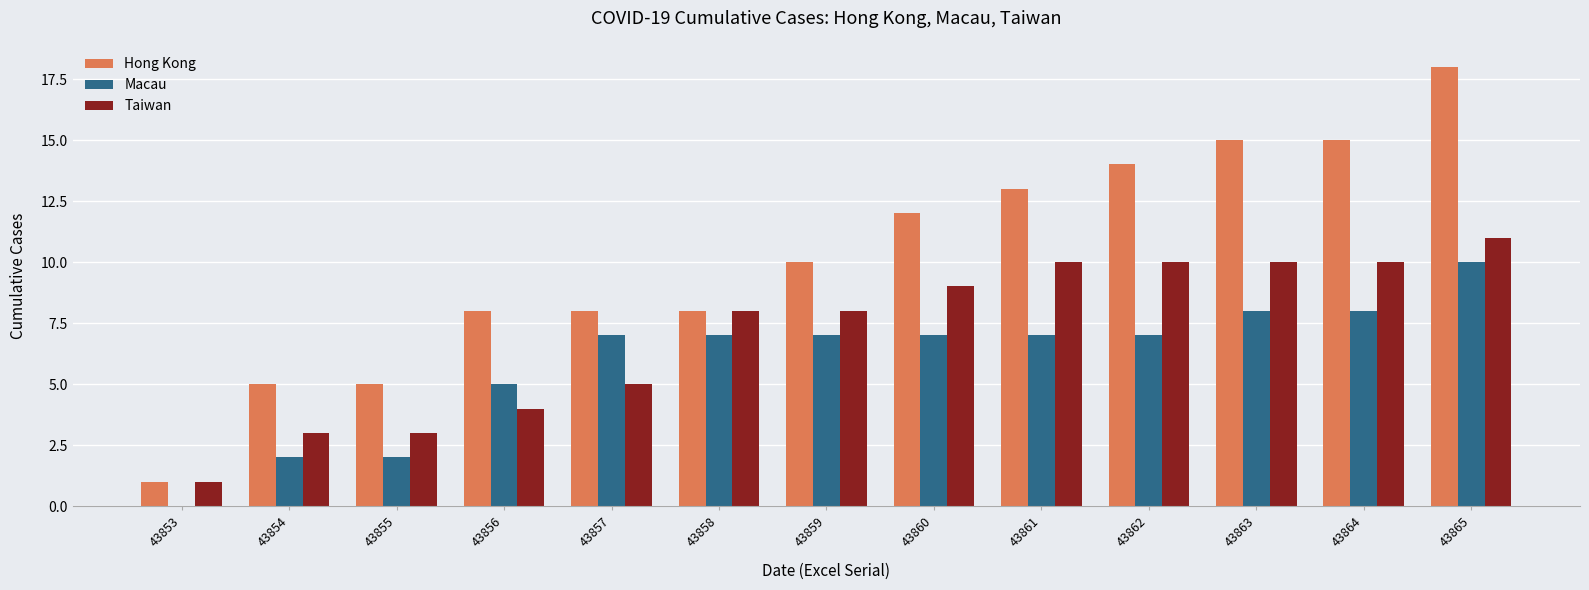

At which category is the sum across all series the highest?

43865